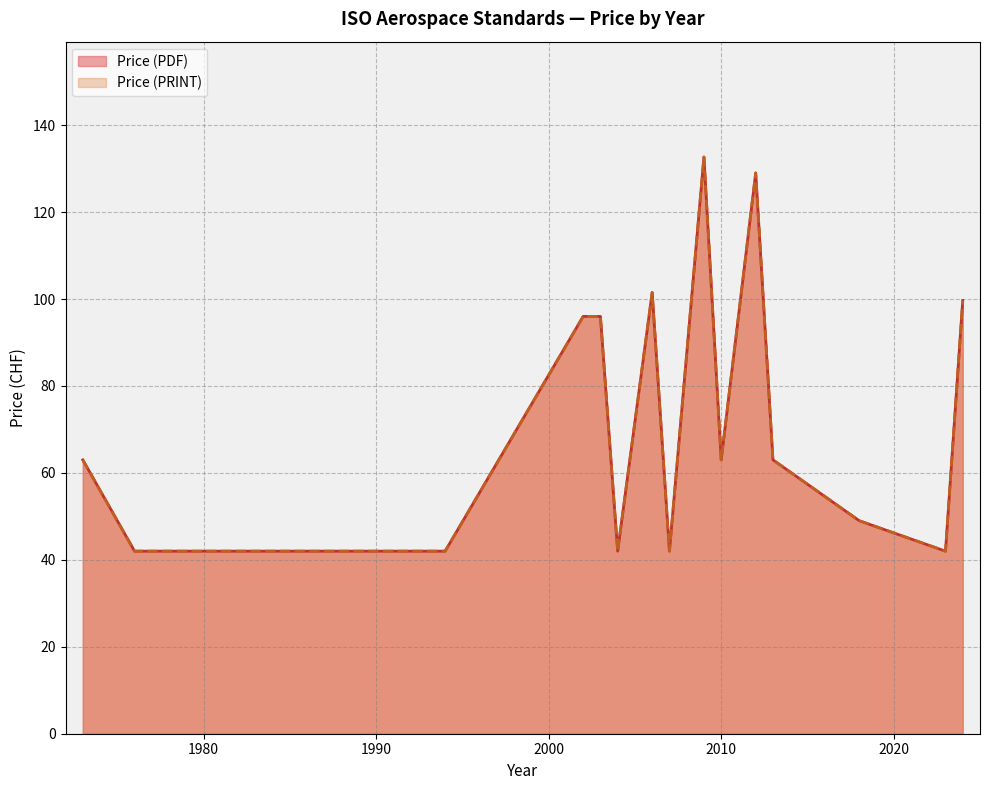

The value of Price (PRINT) at 2003 is 61. True or false?

False